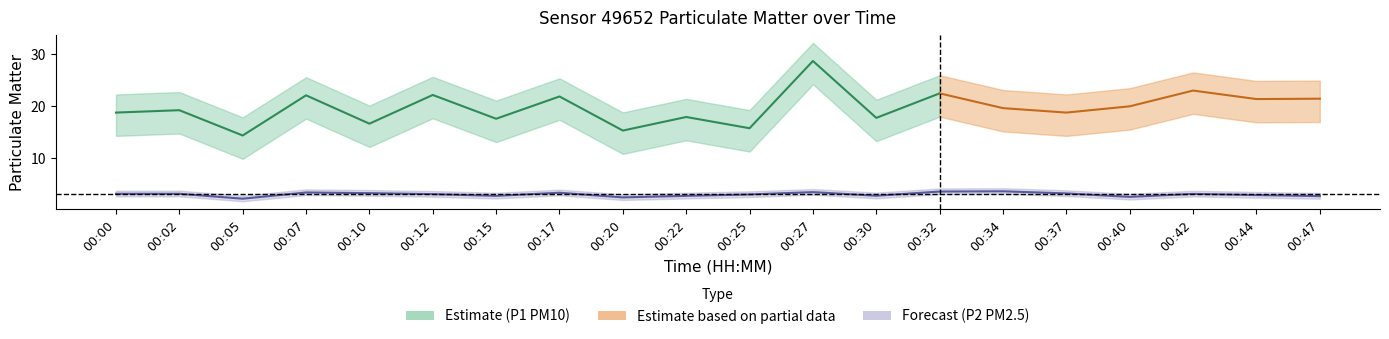

Approximately how many times larger is the value at 00:30 compared to 00:02?

0.9